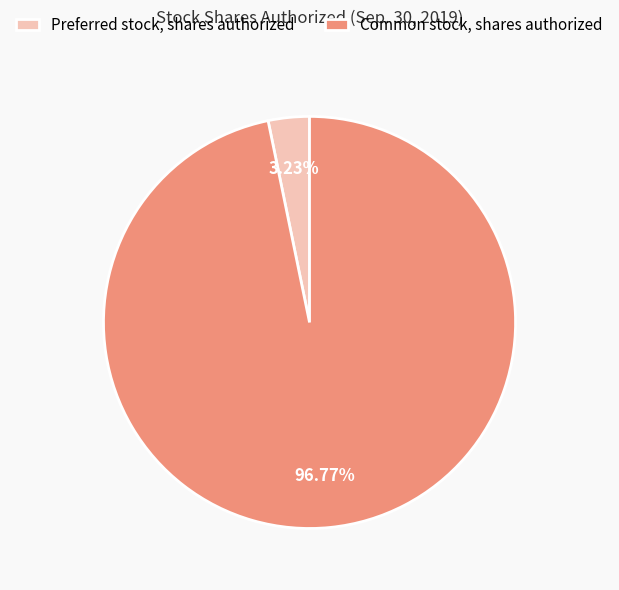

Between Preferred stock, shares authorized and Common stock, shares authorized, which is larger?

Common stock, shares authorized